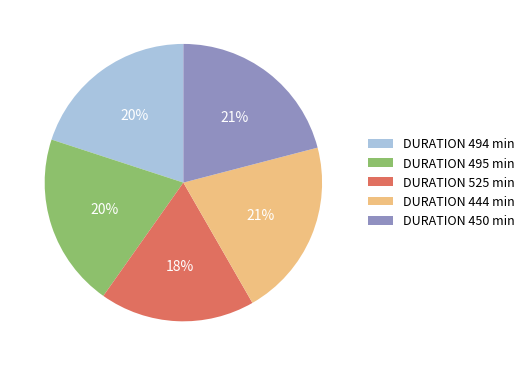

To the nearest percent, what is the difference between the largest and smallest slice percentages?

3%